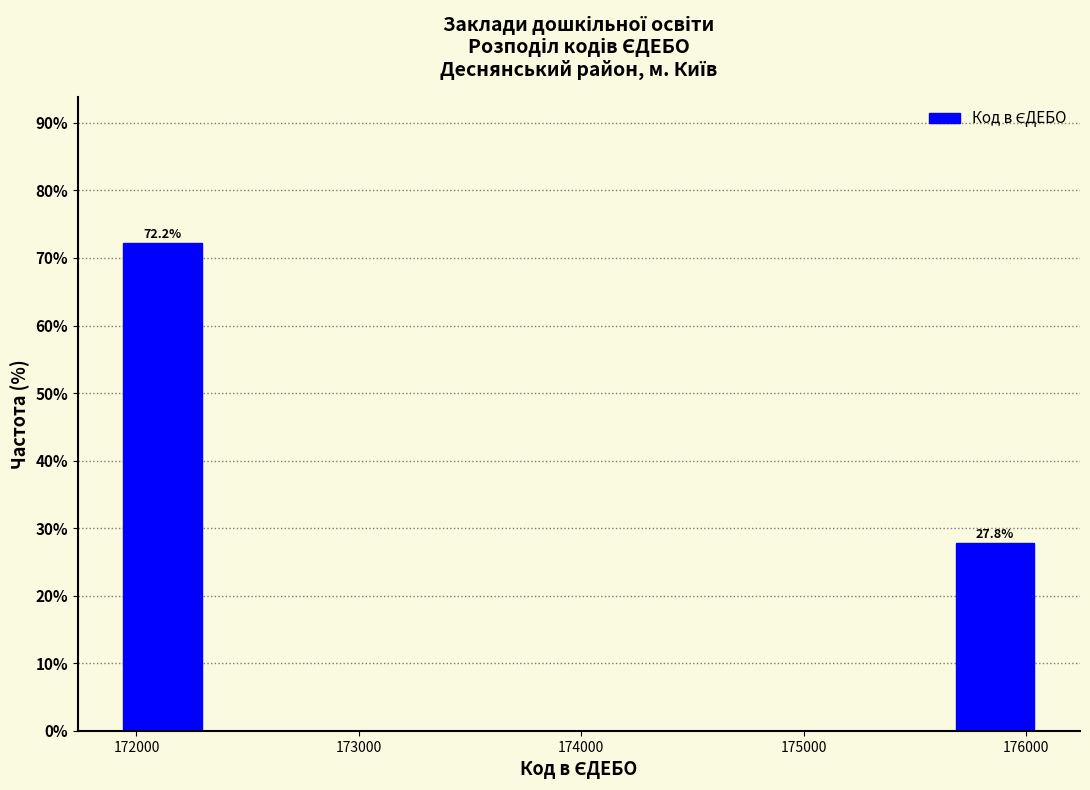

Over which range of the x-axis is the bar tallest?

171900 to 172300